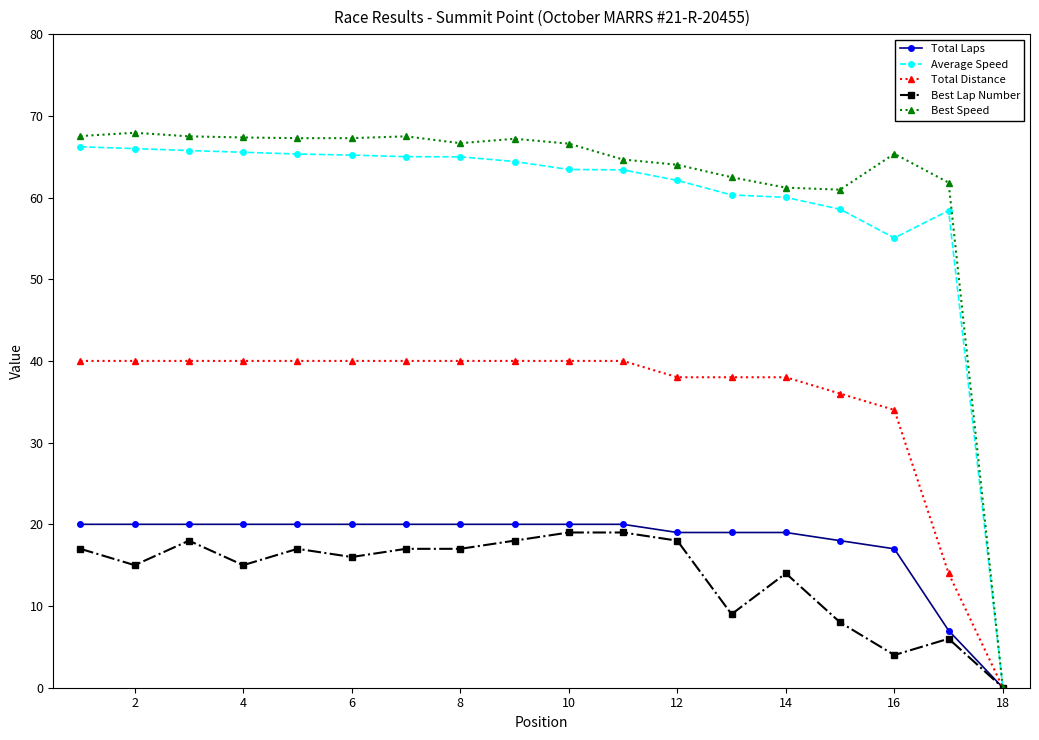

Which series has the widest spread of values?

Best Speed